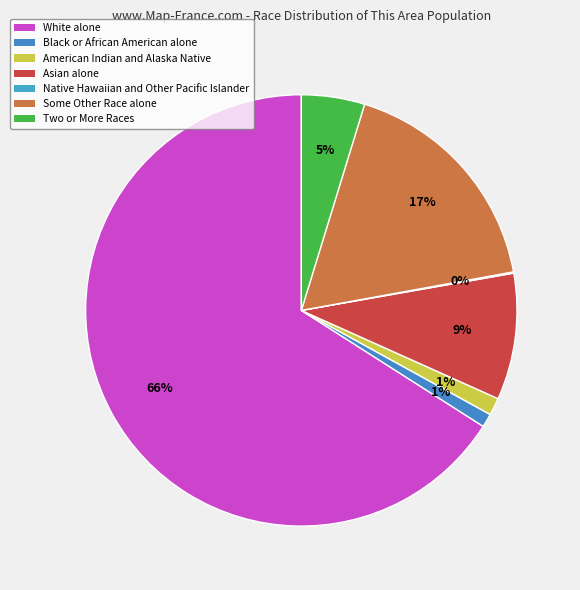

What percentage is NOT represented by American Indian and Alaska Native?

98.7%